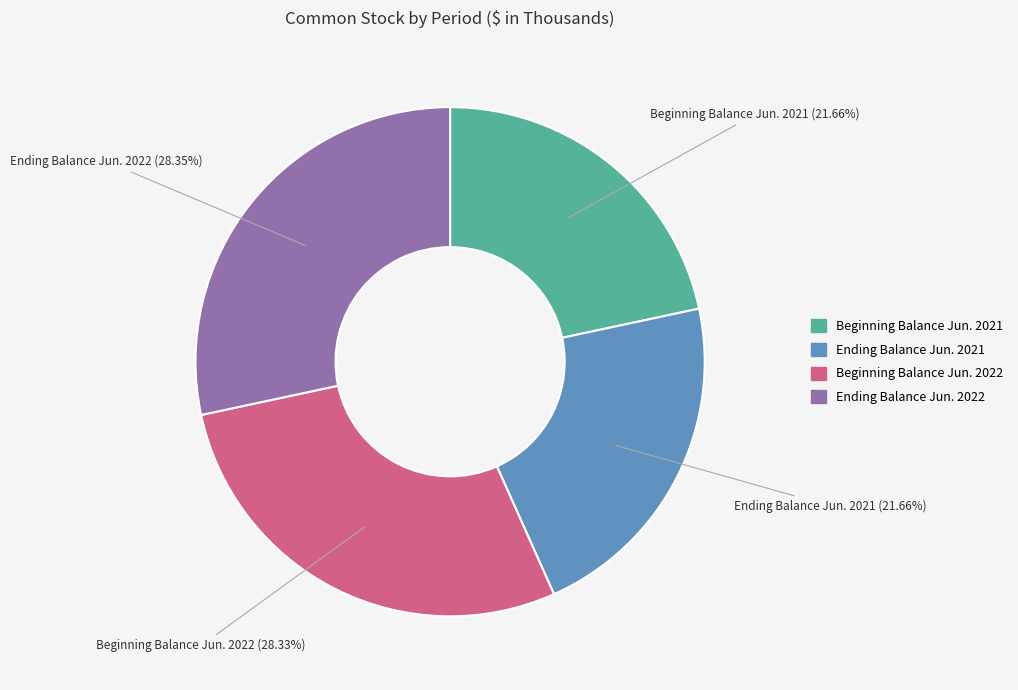

Combined, do Beginning Balance Jun. 2021 and Ending Balance Jun. 2021 account for over 50%?

No